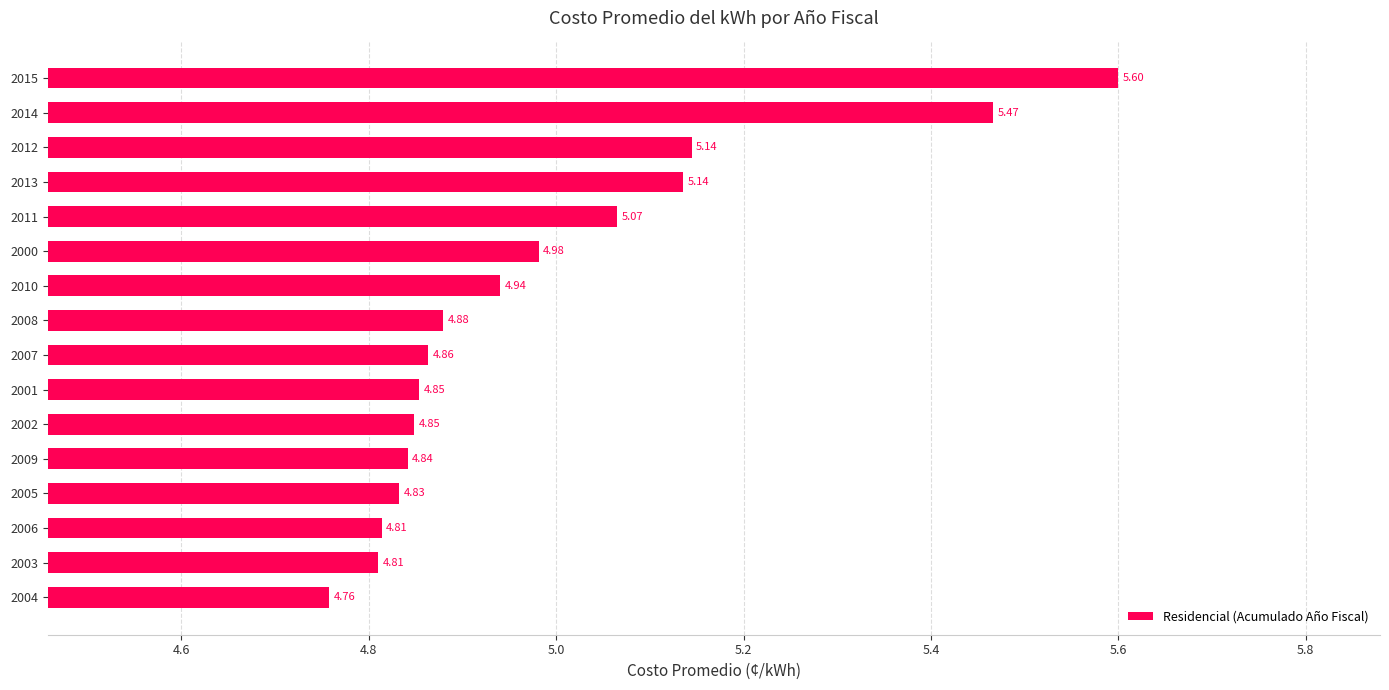

What is the sum of all values?

79.8